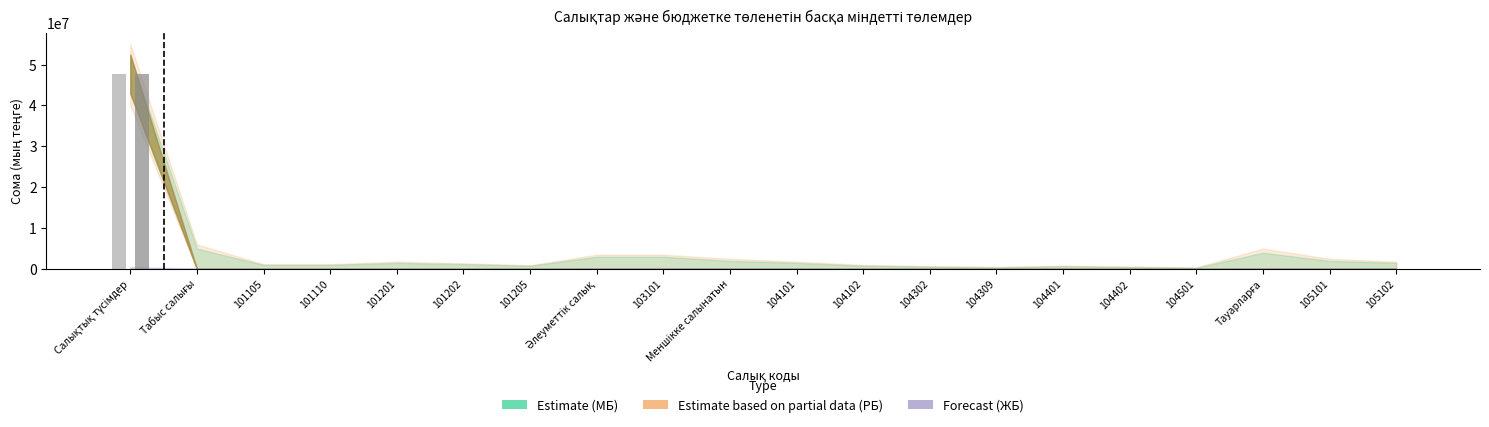

What is the maximum value shown in the chart?

47666357